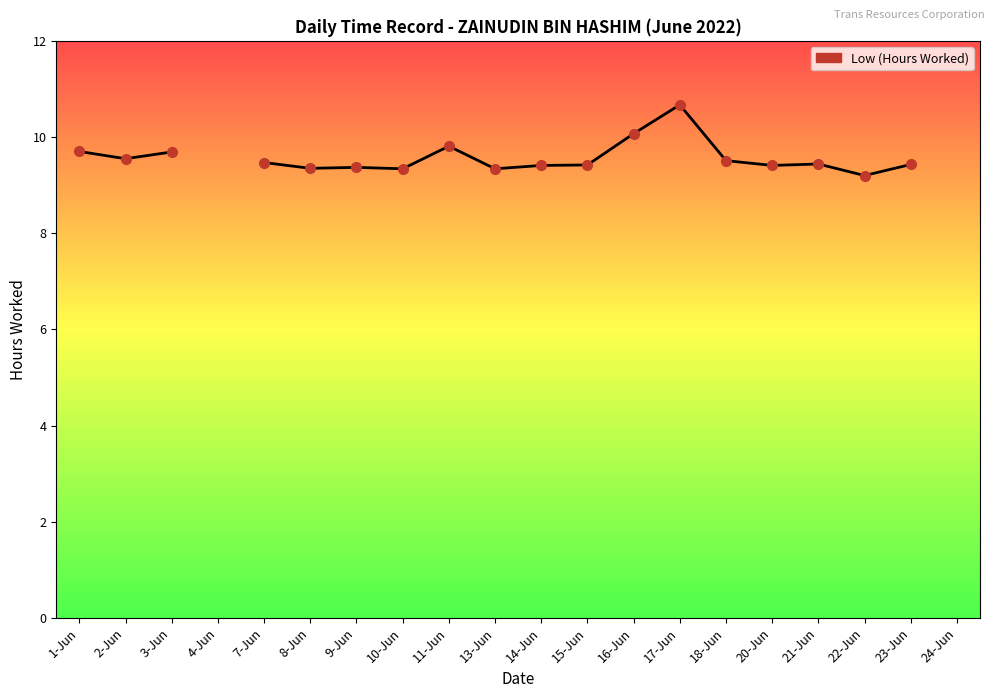

What is the change in value from 1-Jun to 17-Jun?

+1.0